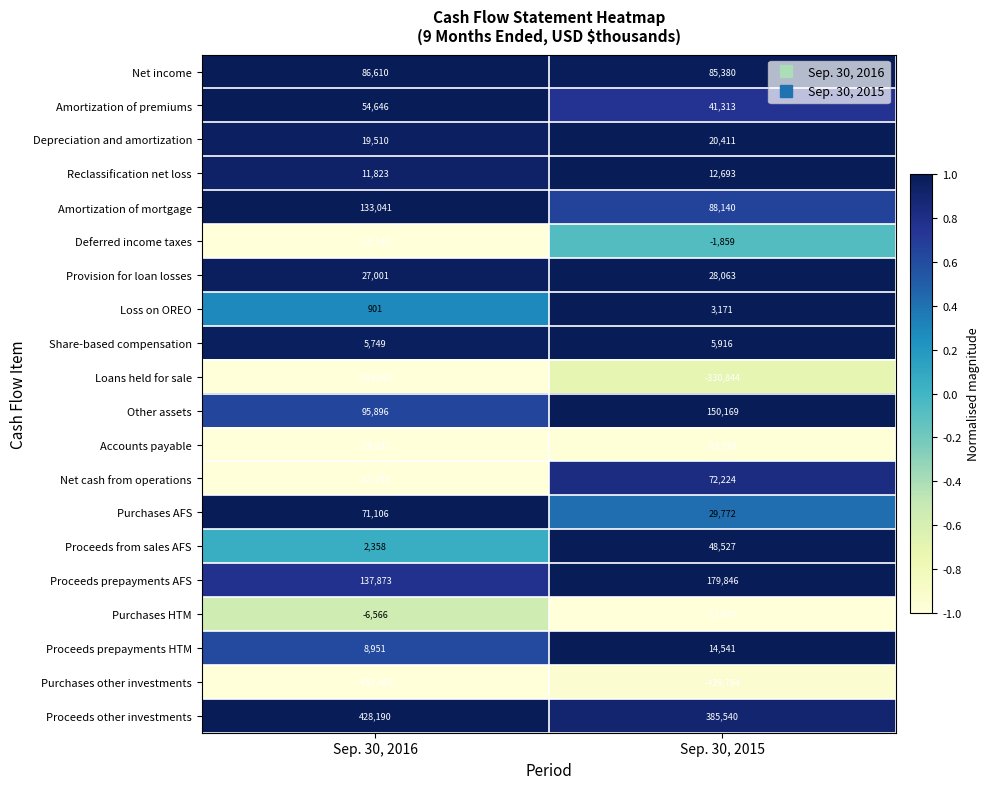

At which label does Loans held for sale reach its peak?

Sep. 30, 2015